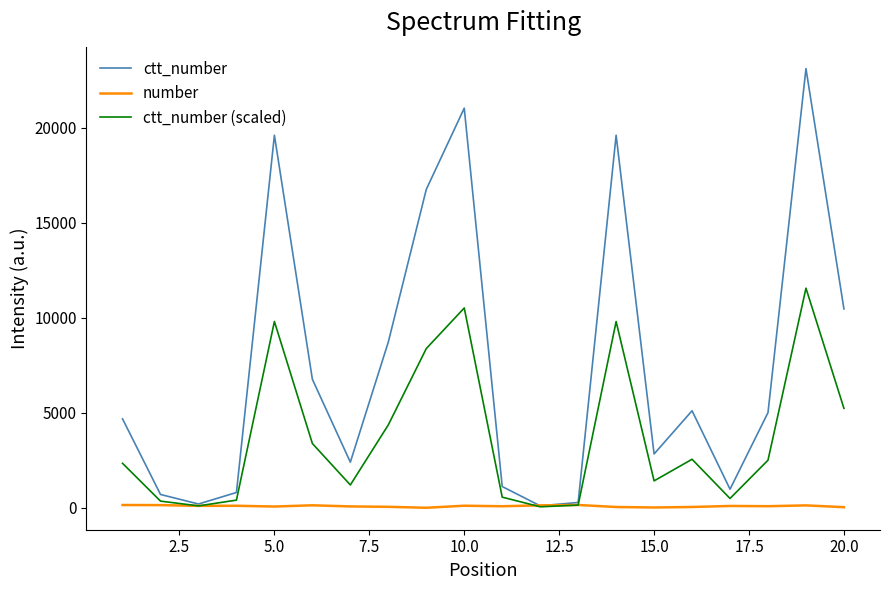

Which series has the largest total across all categories?

ctt_number